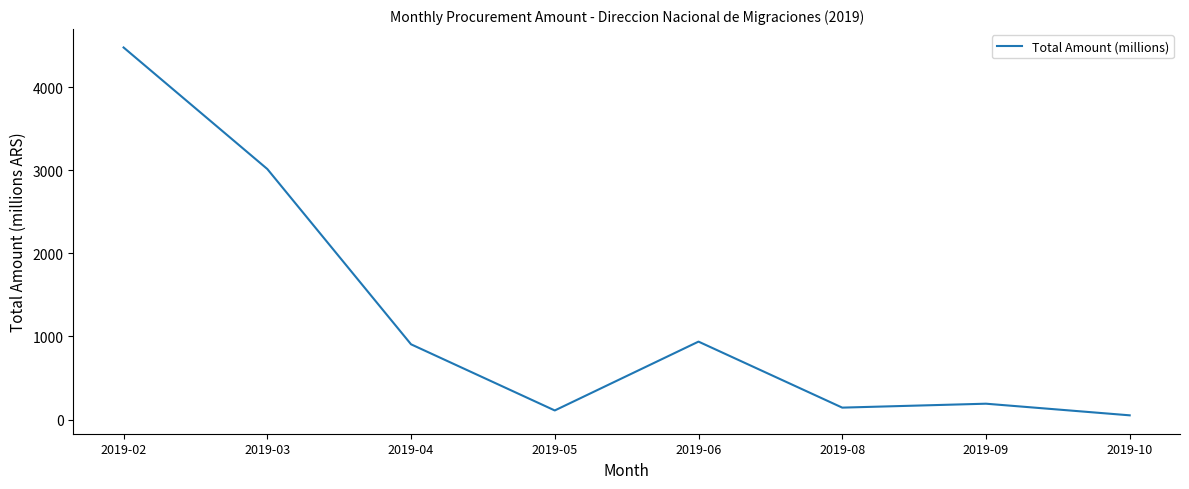

How many lines are shown in the chart?

1